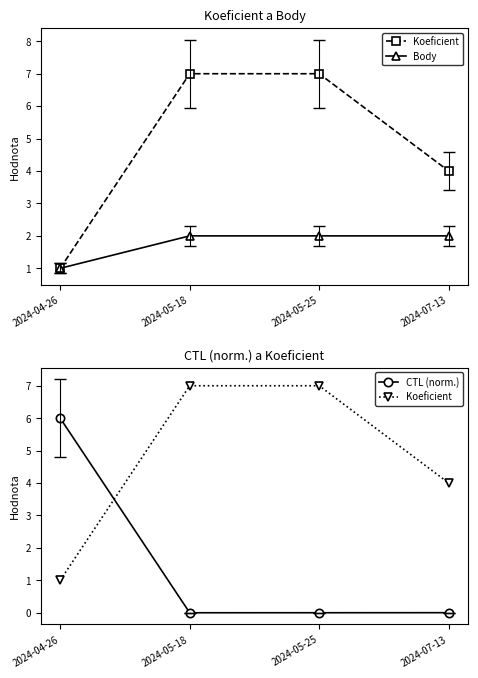

Which category has the highest value across all series?

2024-05-18